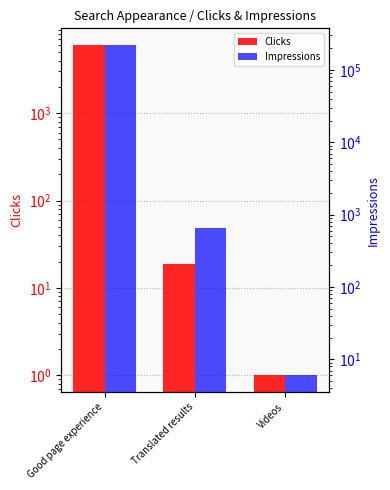

At which category is the sum across all series the highest?

Good page experience